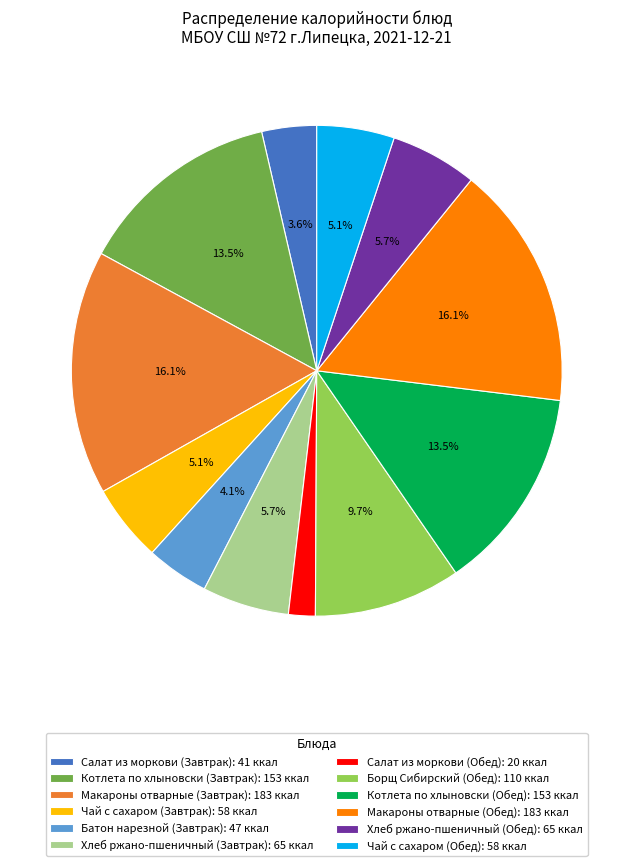

What percentage is NOT represented by Котлета по хлыновски (Завтрак)?

86.5%